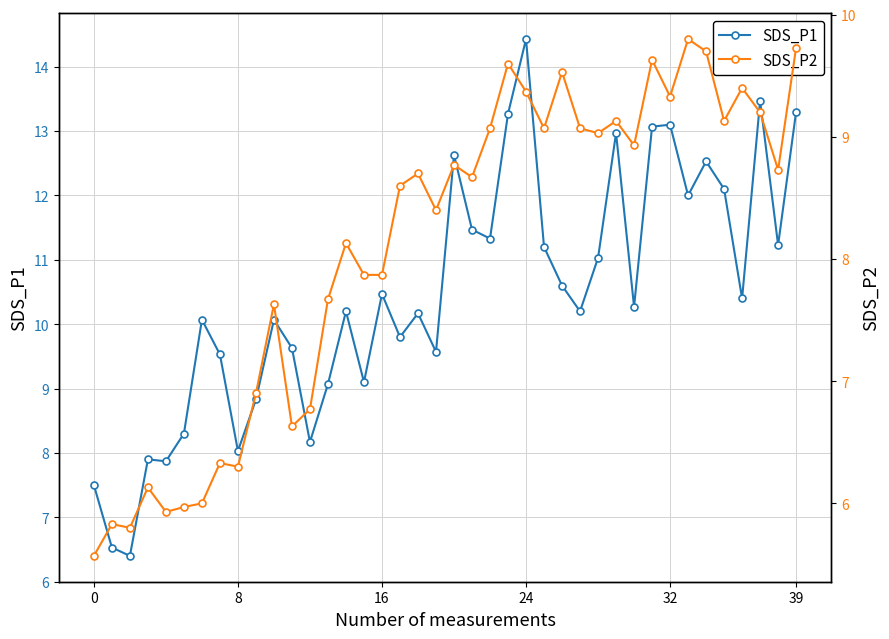

Is it true that SDS_P2 equals 9.7 at 34?

True